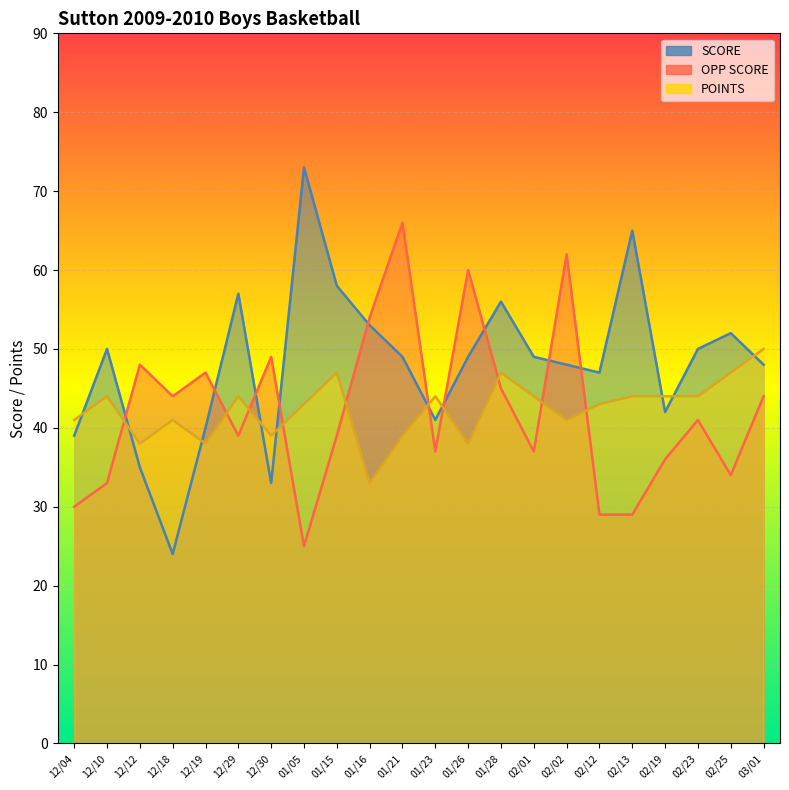

What is the smallest value displayed?

24